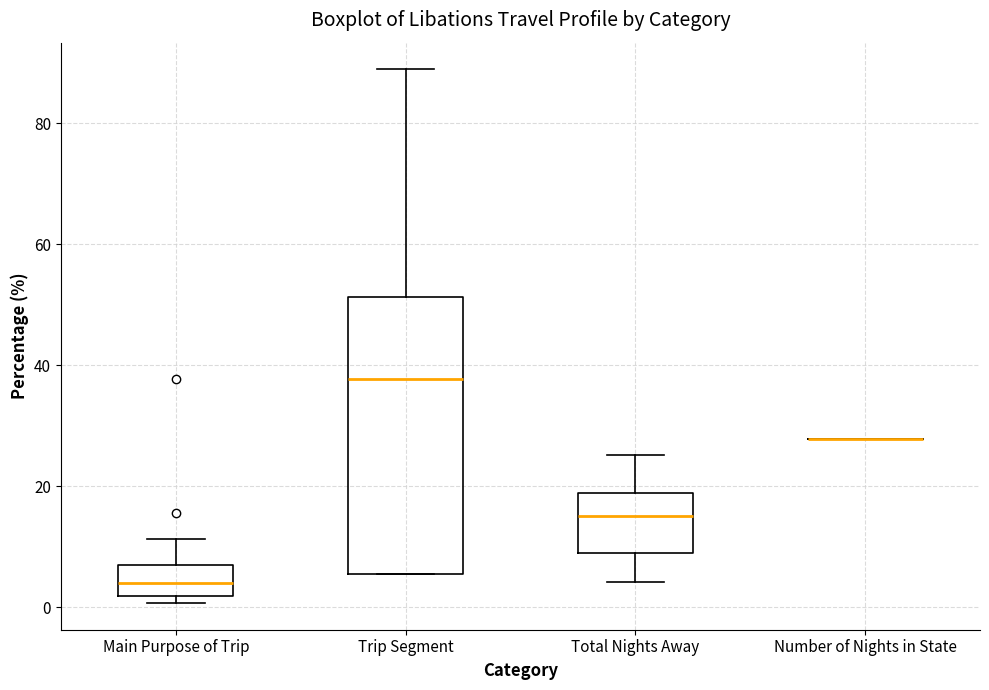

Where is the lower edge of the box for Total Nights Away on the y-axis? The values are not printed on the chart, so give them approximately, as read against the axis.

8